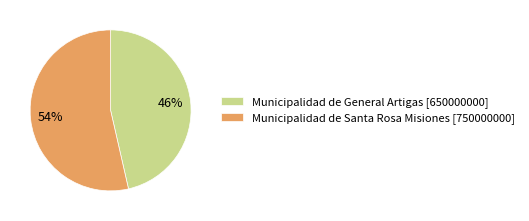

What is the ratio of the value at Municipalidad de Santa Rosa Misiones [750000000] to the value at Municipalidad de General Artigas [650000000]?

1.2